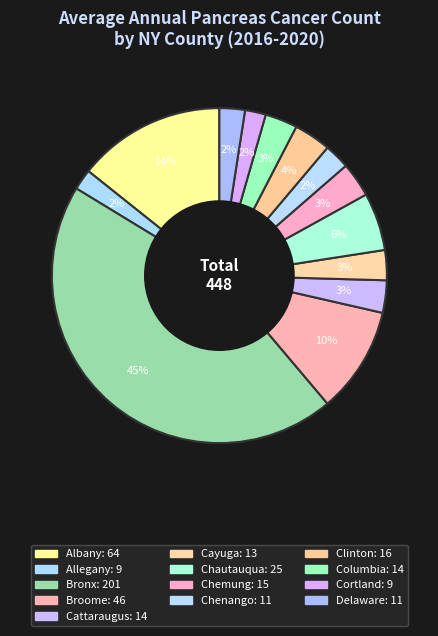

To the nearest percent, what is the combined percentage of Allegany and Bronx?

47%